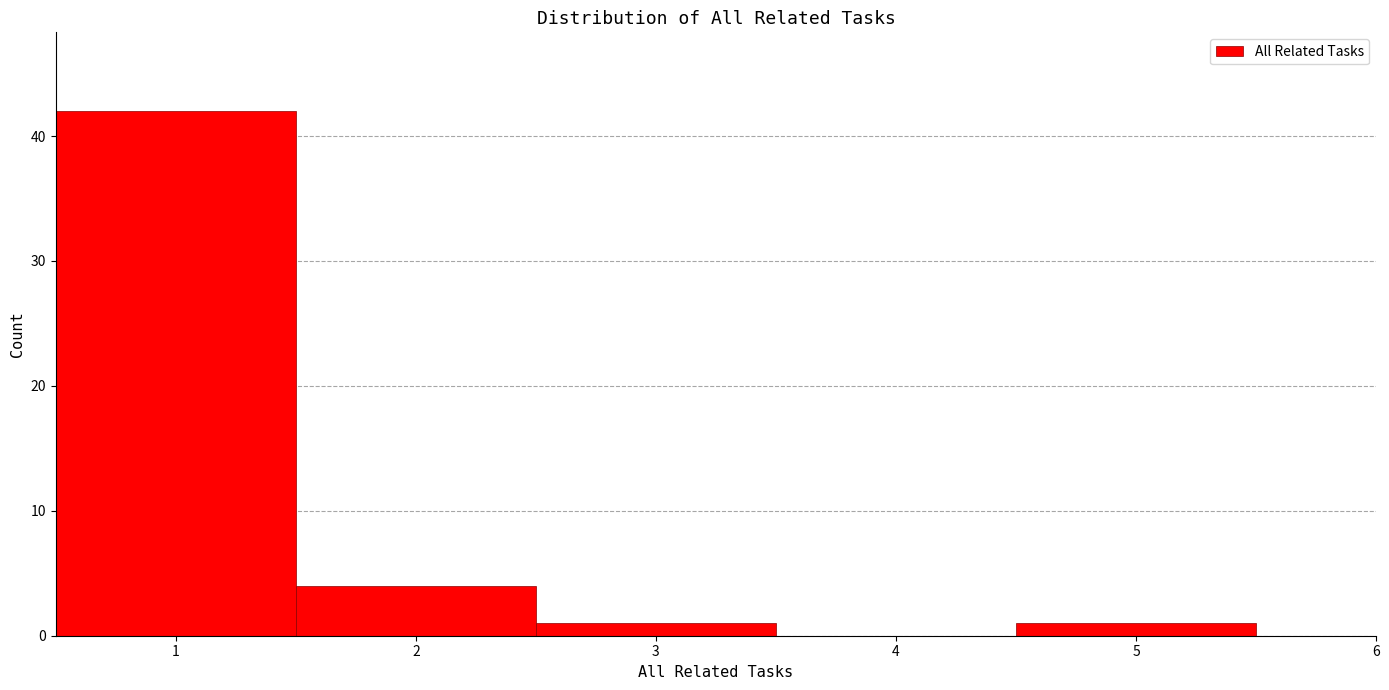

What is the height of the bar covering 0.5 to 1.5 on the x-axis? The values are not printed on the chart, so give them approximately, as read against the axis.

42